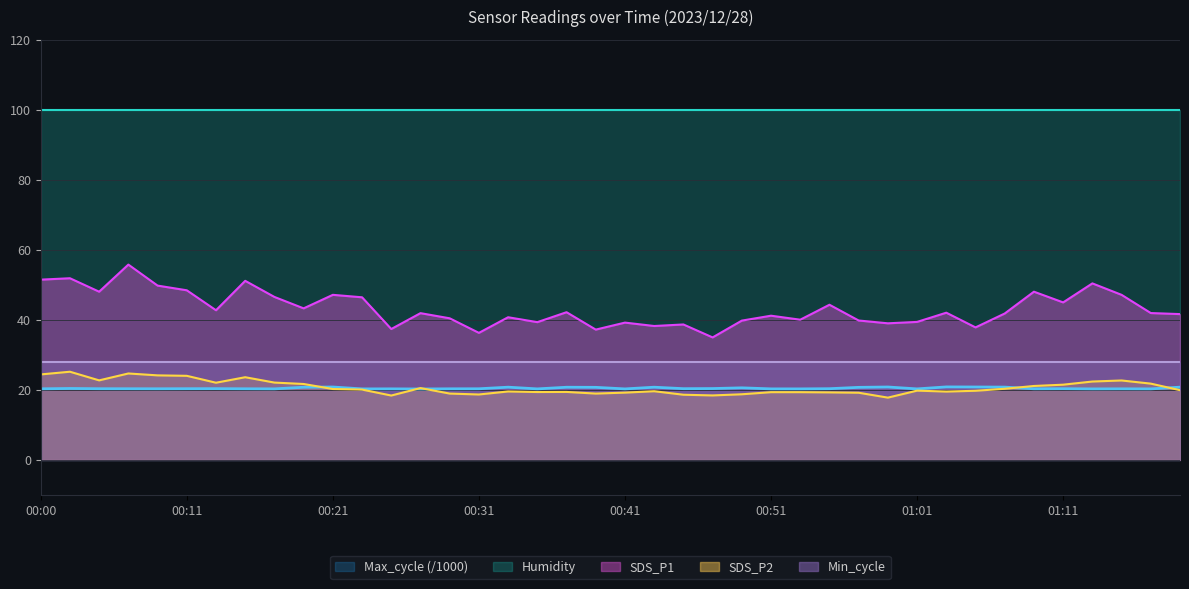

Which series has the largest range (max minus min)?

SDS_P1